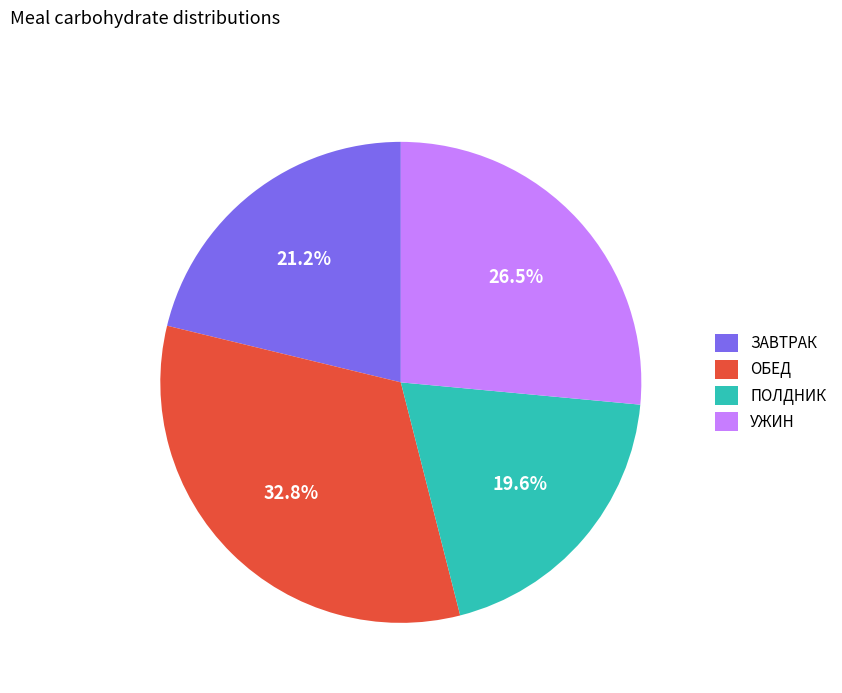

Rank the categories by value from highest to lowest.

ОБЕД, УЖИН, ЗАВТРАК, ПОЛДНИК